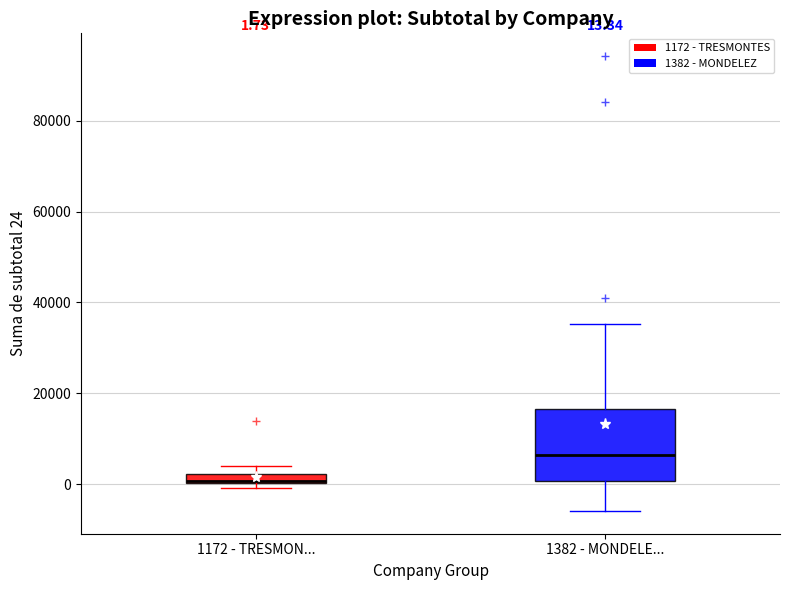

Which box is the tallest, from its lower edge to its upper edge?

1382 - MONDELE...